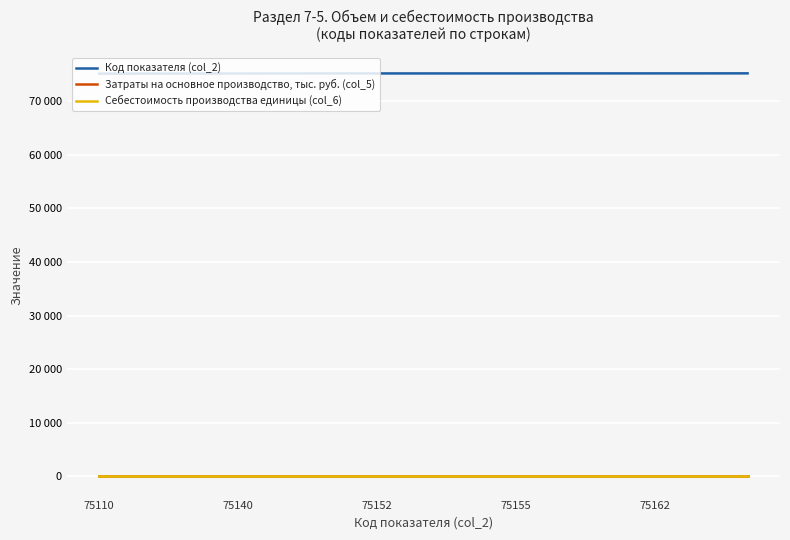

Reading right to left, what are all the values shown in this chart?

Код показателя (col_2): 75169	75163	75162	75161	75160	75155	75154	75153	75152	75151	75150	75140	75130	75120	75110
Затраты на основное производство, тыс. руб. (col_5): 0	0	0	0	0	0	0	0	0	0	0	0	0	0	0
Себестоимость производства единицы (col_6): 0	0	0	0	0	0	0	0	0	0	0	0	0	0	0